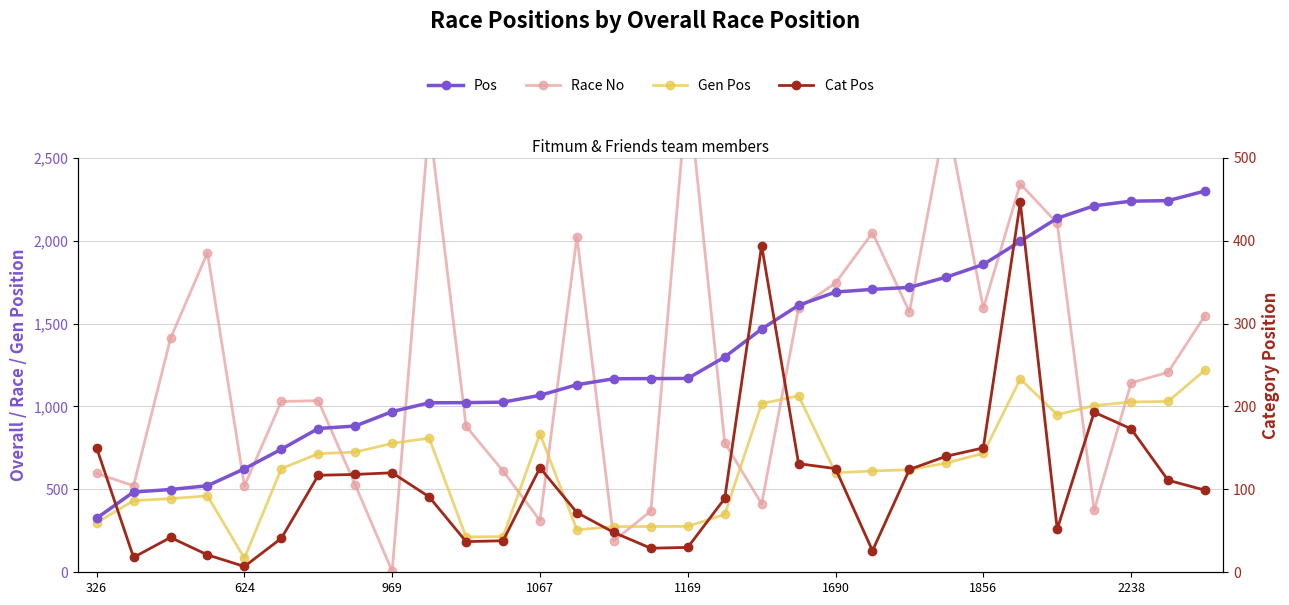

What is the greatest value displayed?

2933